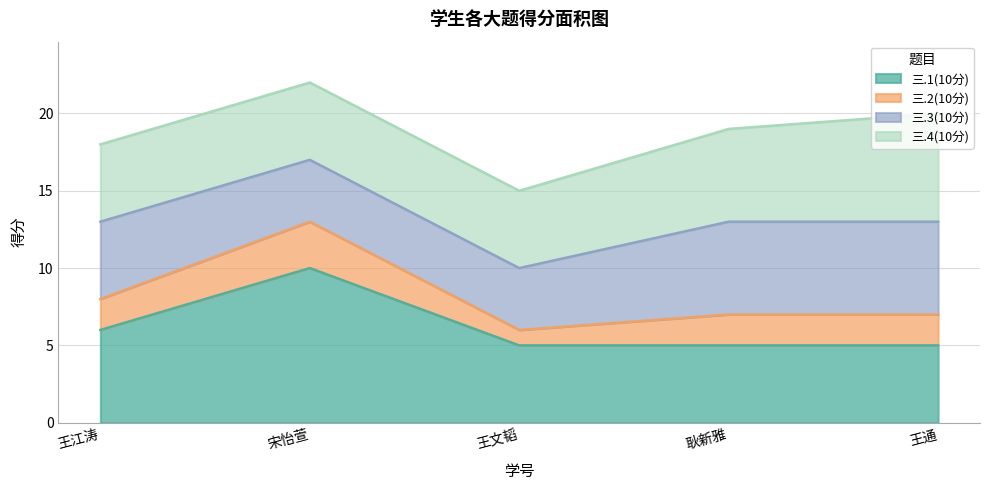

Is it true that 三.1(10分) equals 8 at 耿新雅?

False